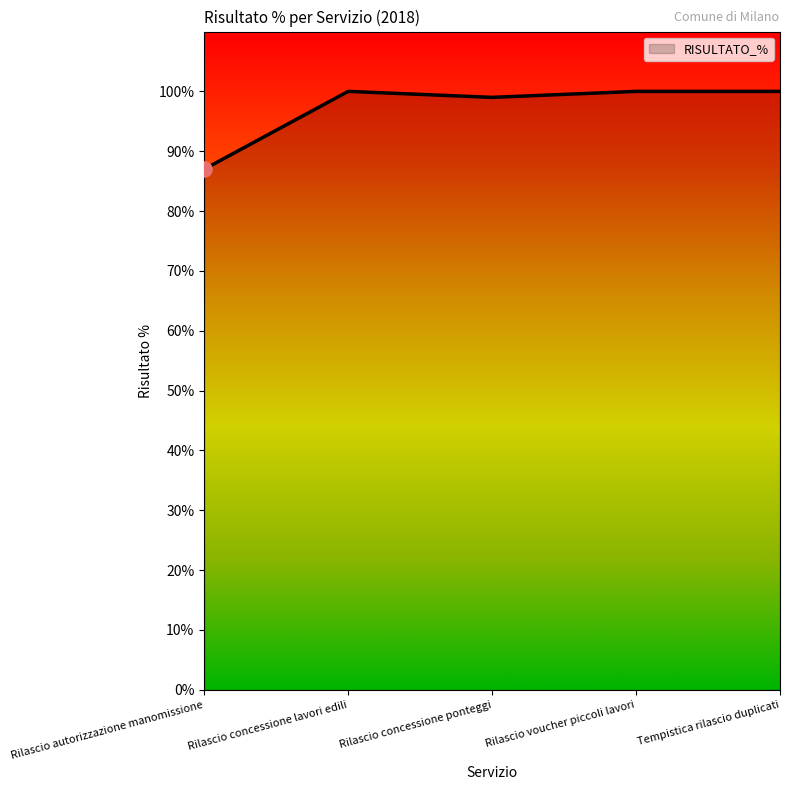

What is the change in value from Rilascio concessione ponteggi to Rilascio voucher piccoli lavori?

+1